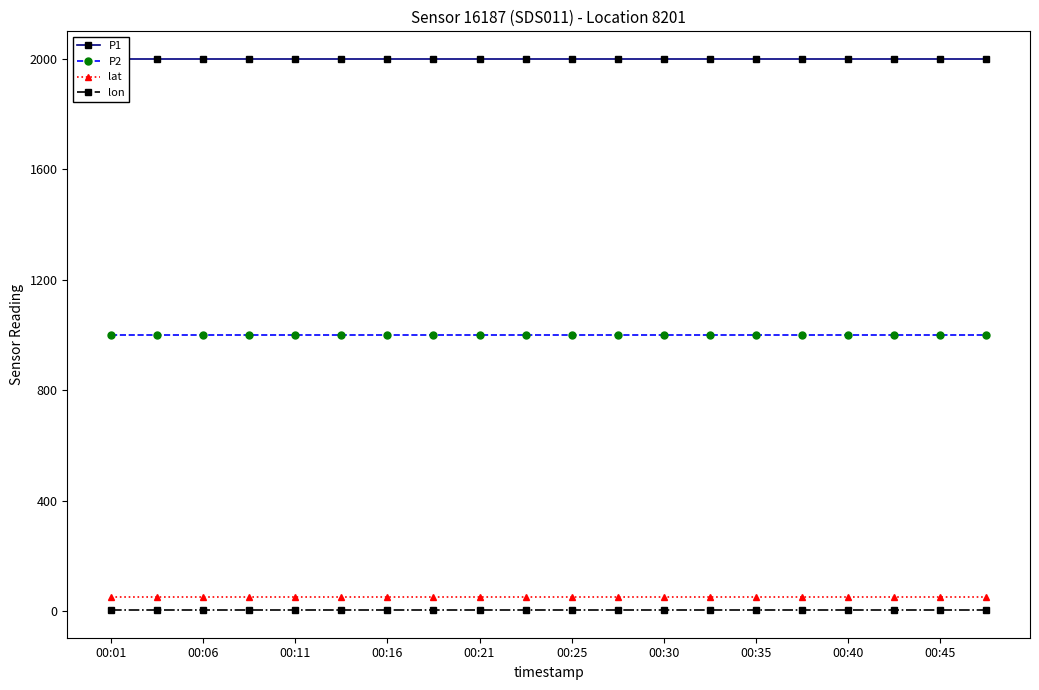

At which category is the sum across all series the highest?

00:01